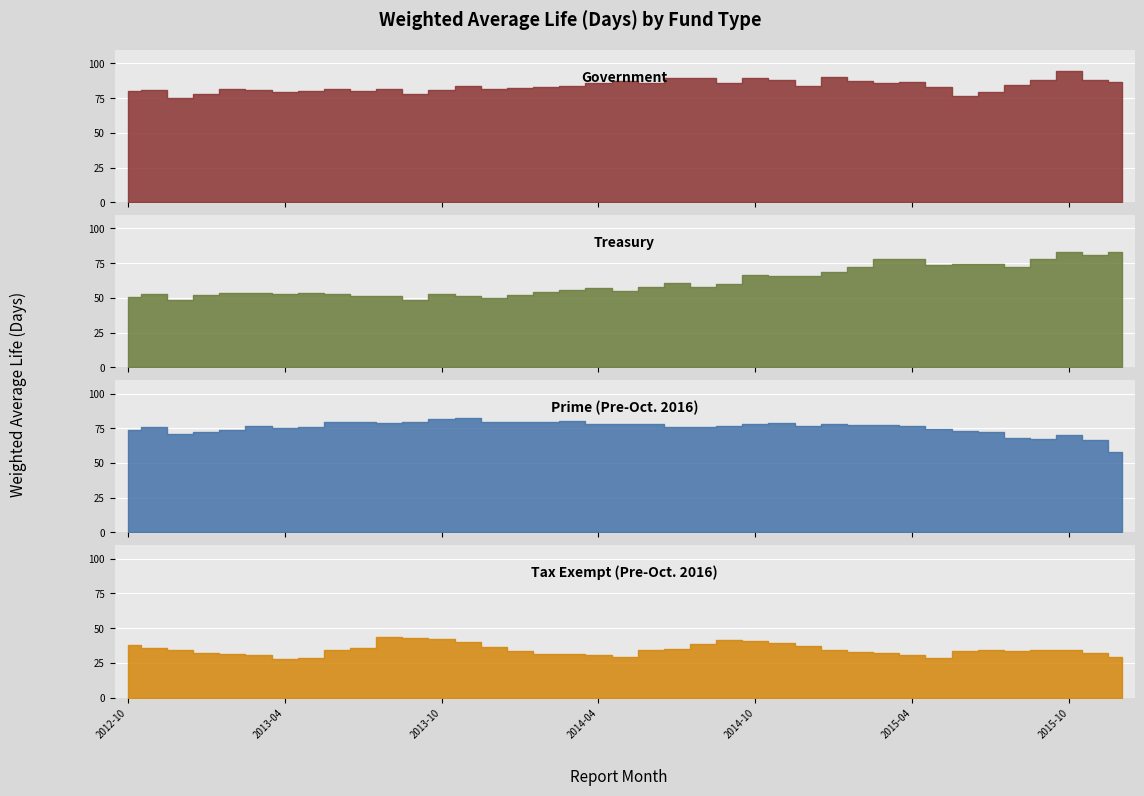

What is the sum of all Treasury values?

2402.0